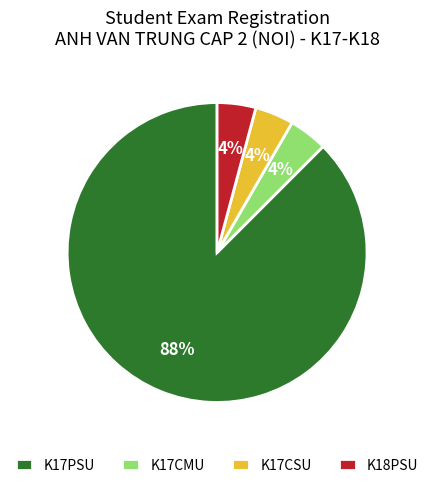

What is the majority slice?

K17PSU